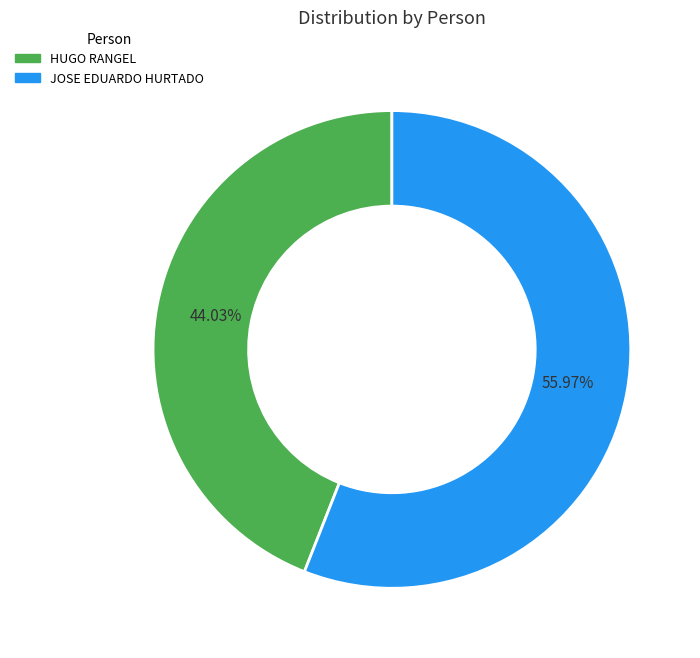

Is it true that HUGO RANGEL is 58% of the pie?

False